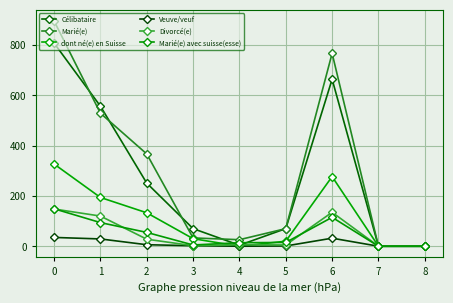

Count the number of data series in this chart.

6